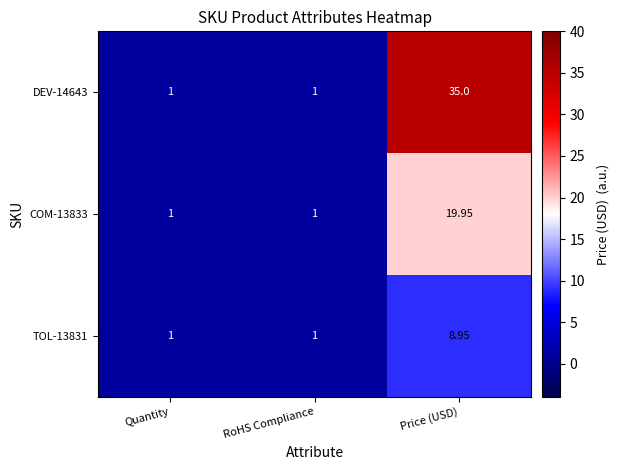

Is the value of DEV-14643 at Price (USD) greater than the value of COM-13833 at RoHS Compliance?

Yes